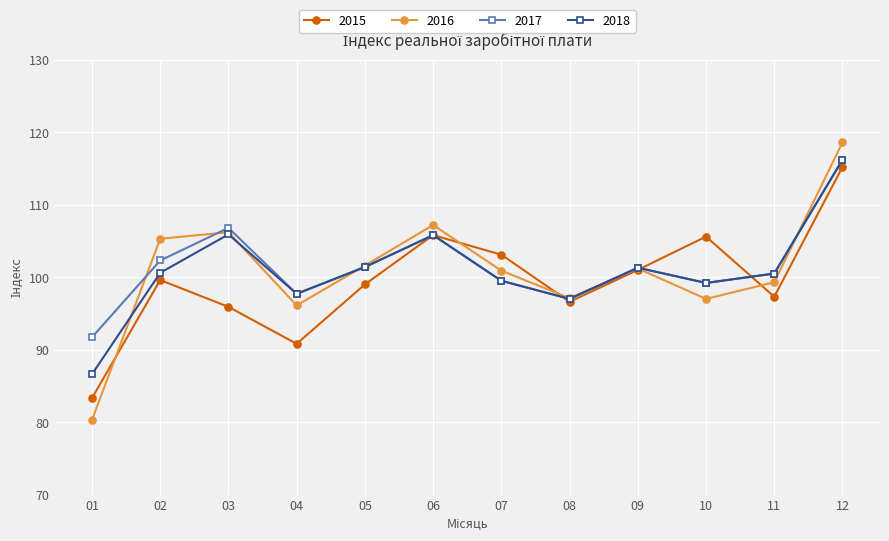

Where is the first local minimum for 2017?

04